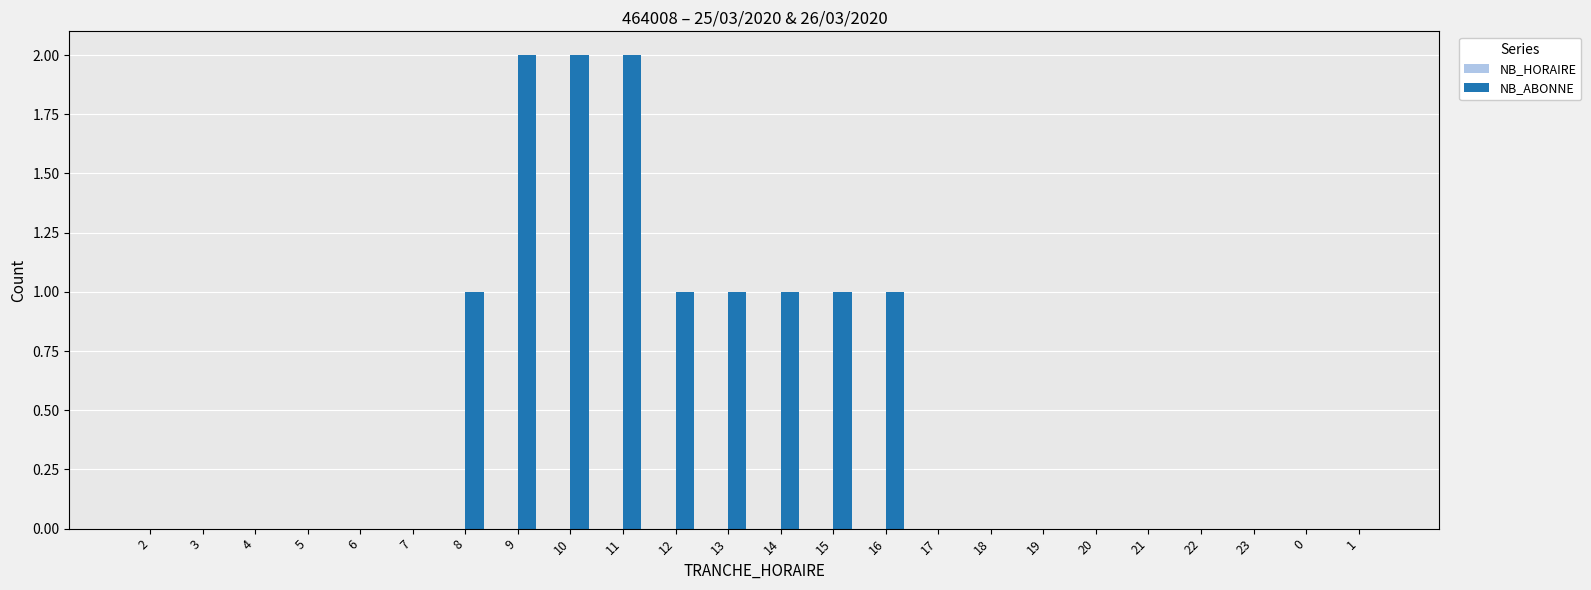

Is it true that the value at 11 is 3?

False